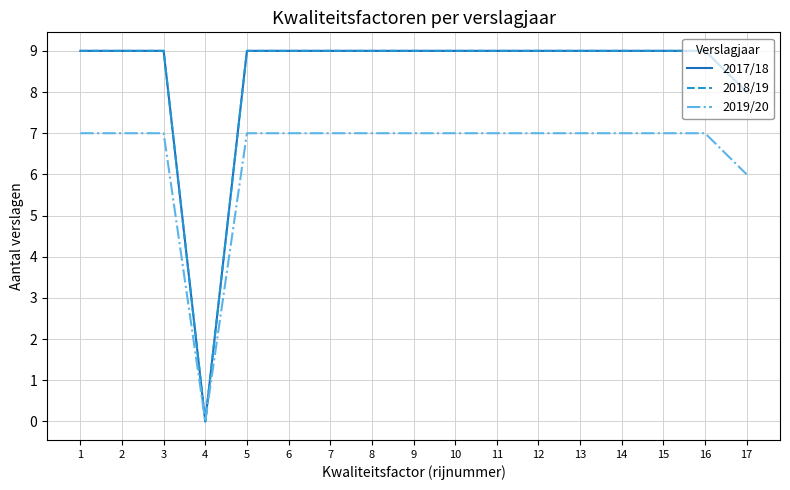

What is the average value of the 2018/19 series?

8